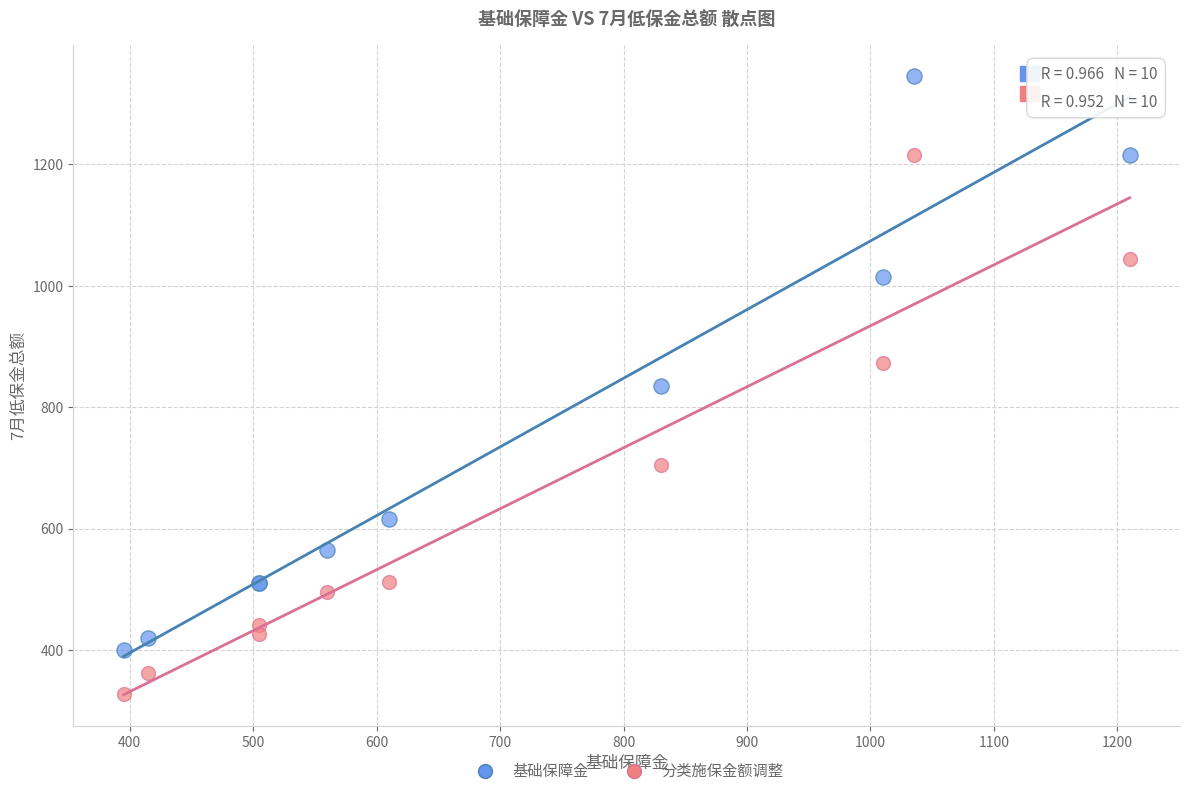

What are all the series names shown in the legend?

基础保障金, 分类施保金额调整